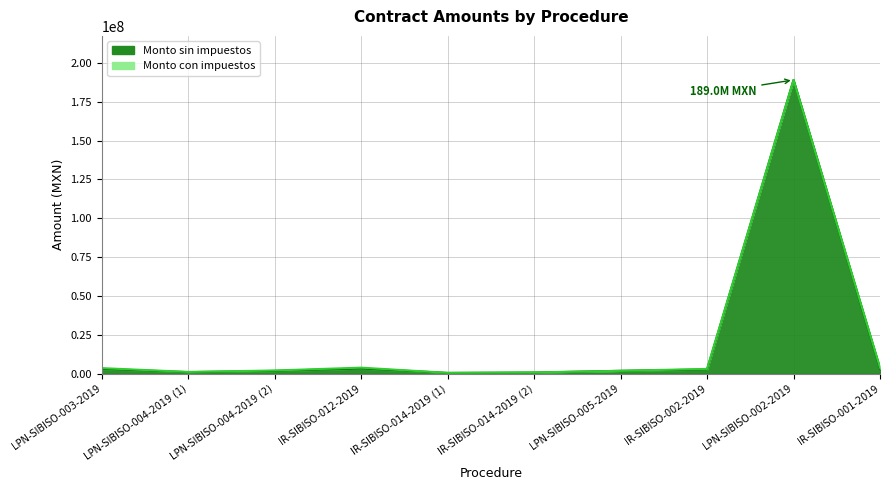

Between IR-SIBISO-002-2019 and LPN-SIBISO-003-2019, which is larger?

LPN-SIBISO-003-2019